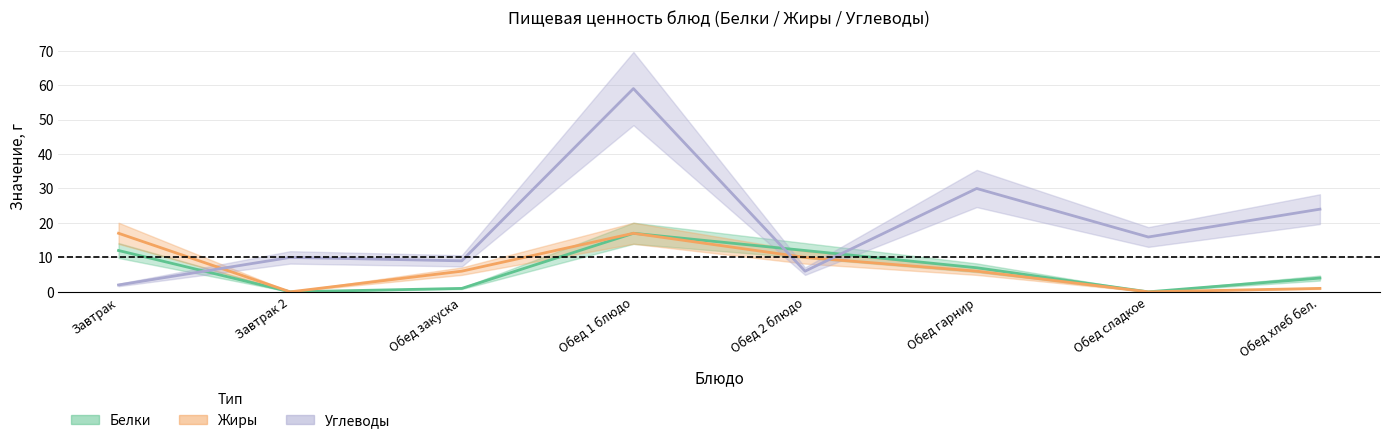

How many positive values does the Белки series have?

6